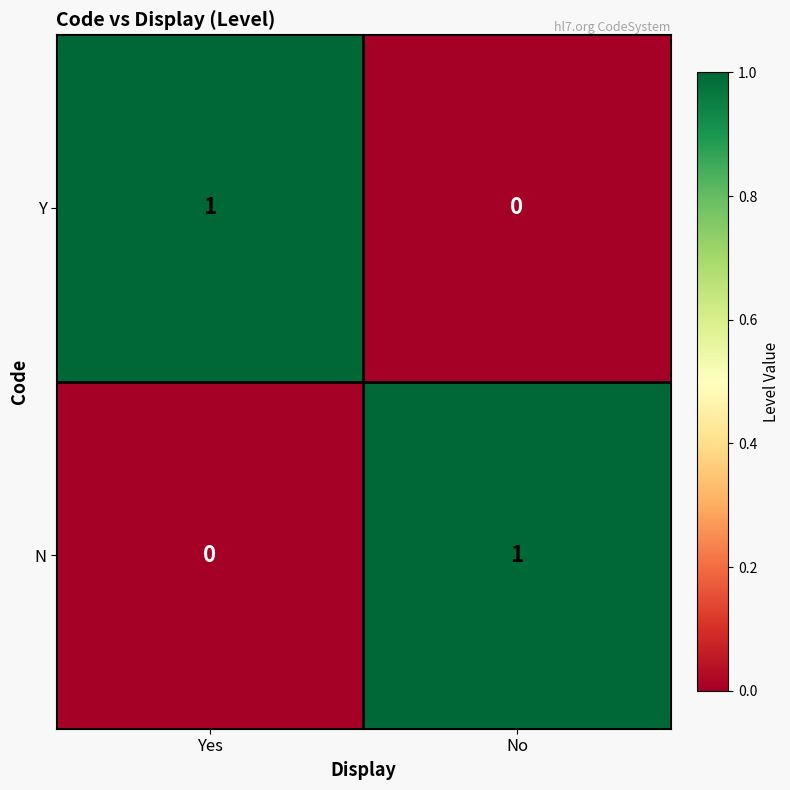

What is the difference between the highest and lowest values at No?

1